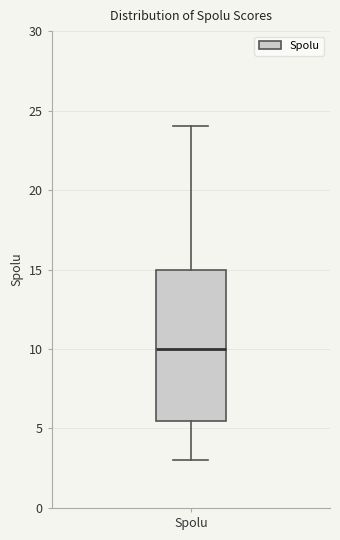

Transcribe this box plot: give where the median line is, the range the box spans, and where the two whiskers end, as read against the y-axis. The values are not printed on the chart, so give them approximately, as read against the axis.

median 10.0, box 5.5 to 15.0, whiskers 3.0 to 24.0